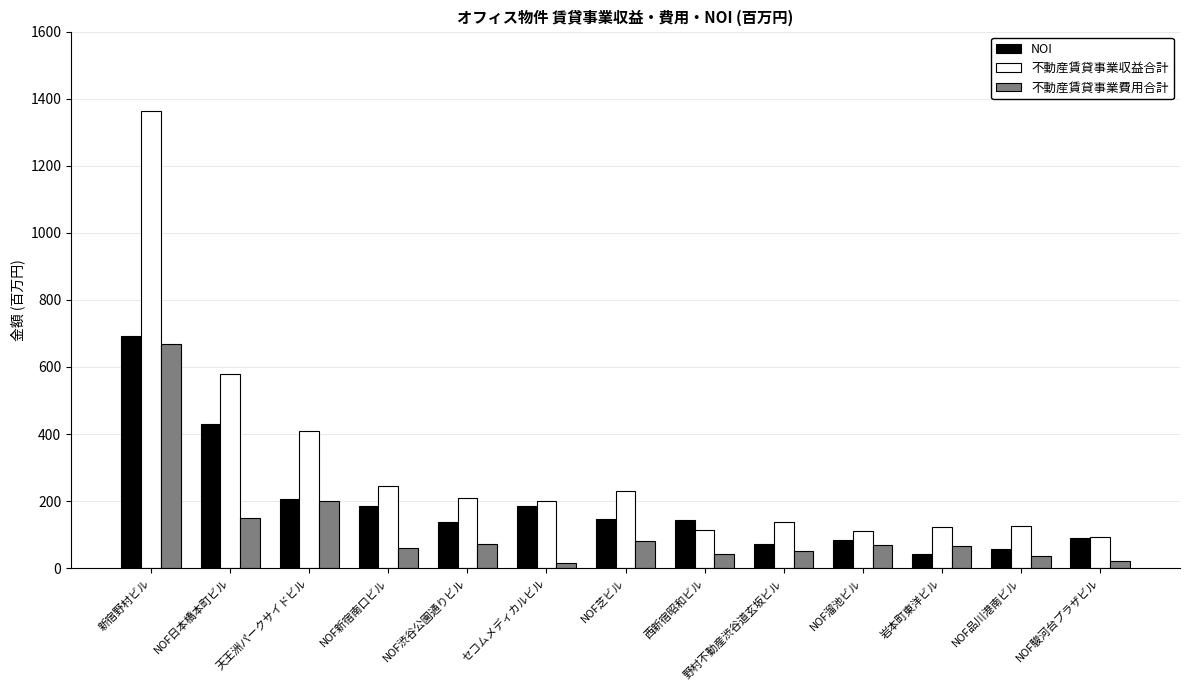

Are the bars horizontal?

No